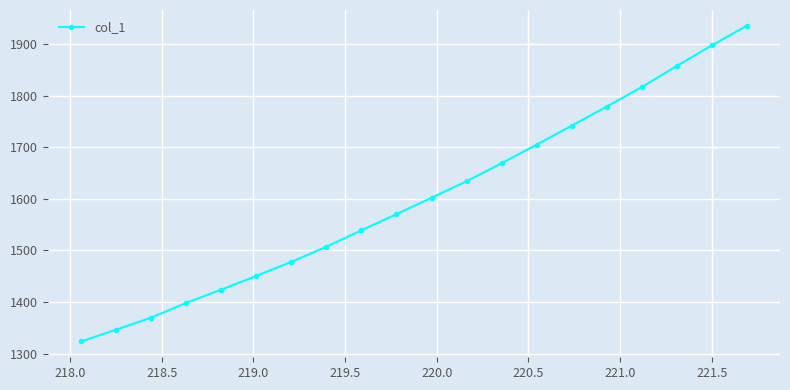

True or false: there are more than 1 points higher than both neighbors.

False